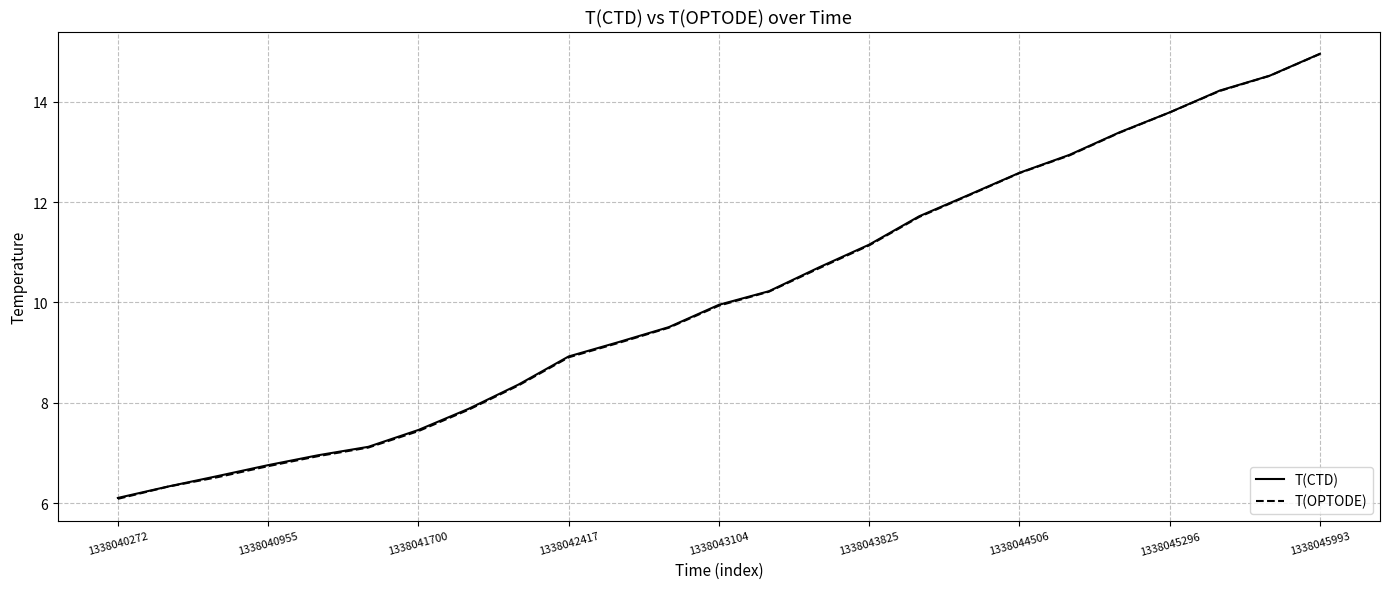

Does the chart display data point markers on the line(s)?

No